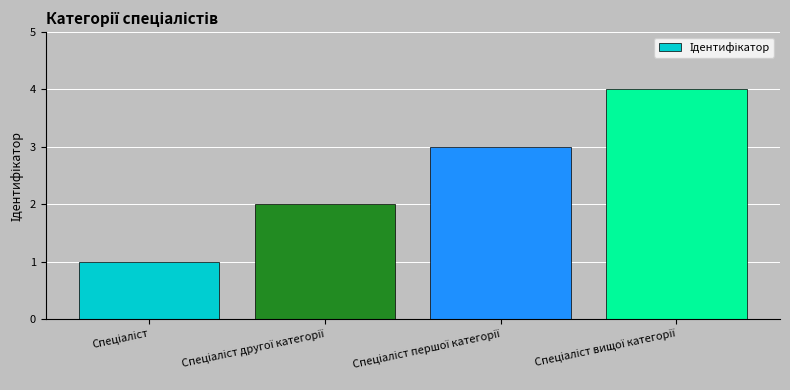

What is the value of the 2nd bar from the left?

2